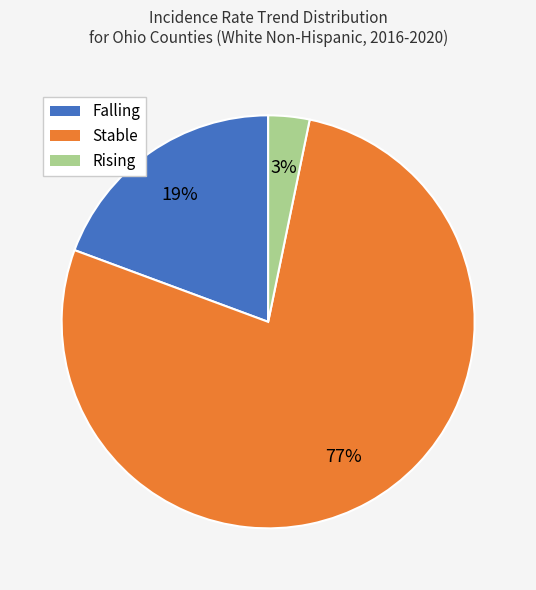

Rank the categories by value from highest to lowest.

Stable, Falling, Rising